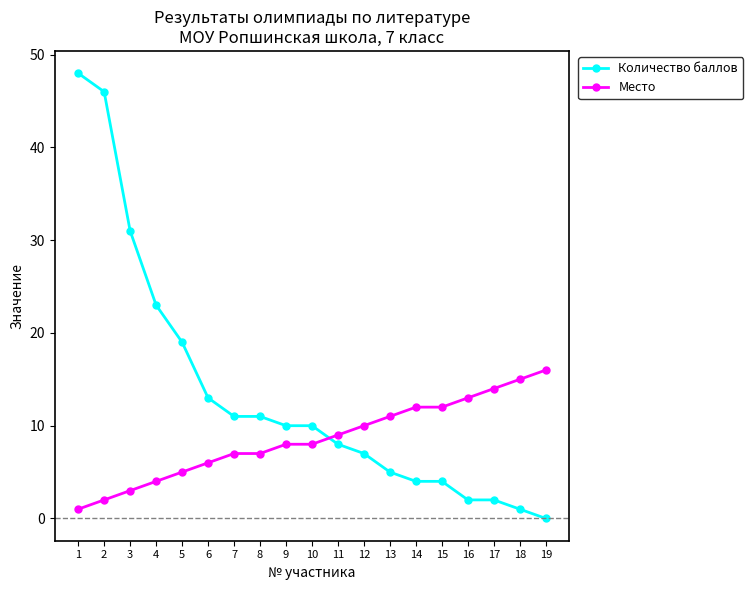

Rank the series by their maximum value, from highest to lowest.

Количество баллов, Место